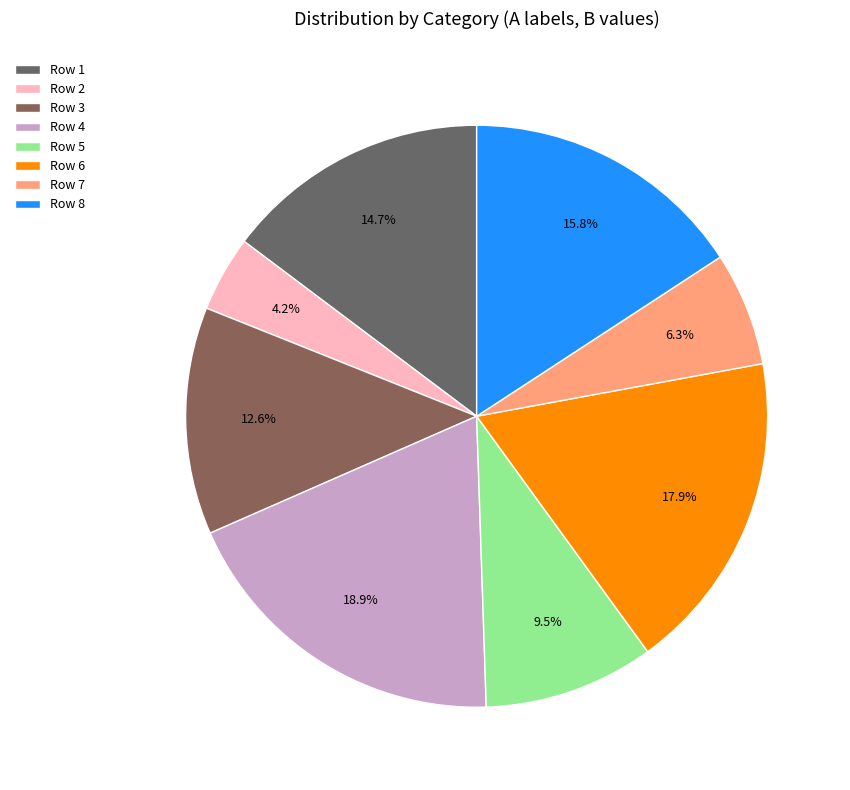

Which slice is the largest?

Row 4